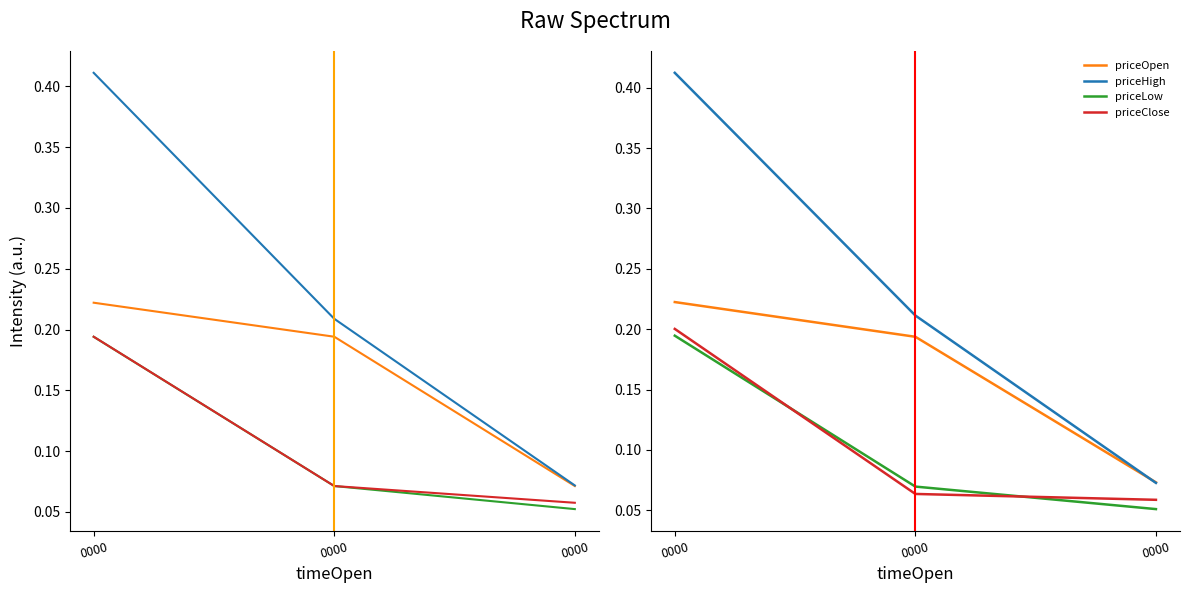

Which label corresponds to the largest value in the chart?

0000